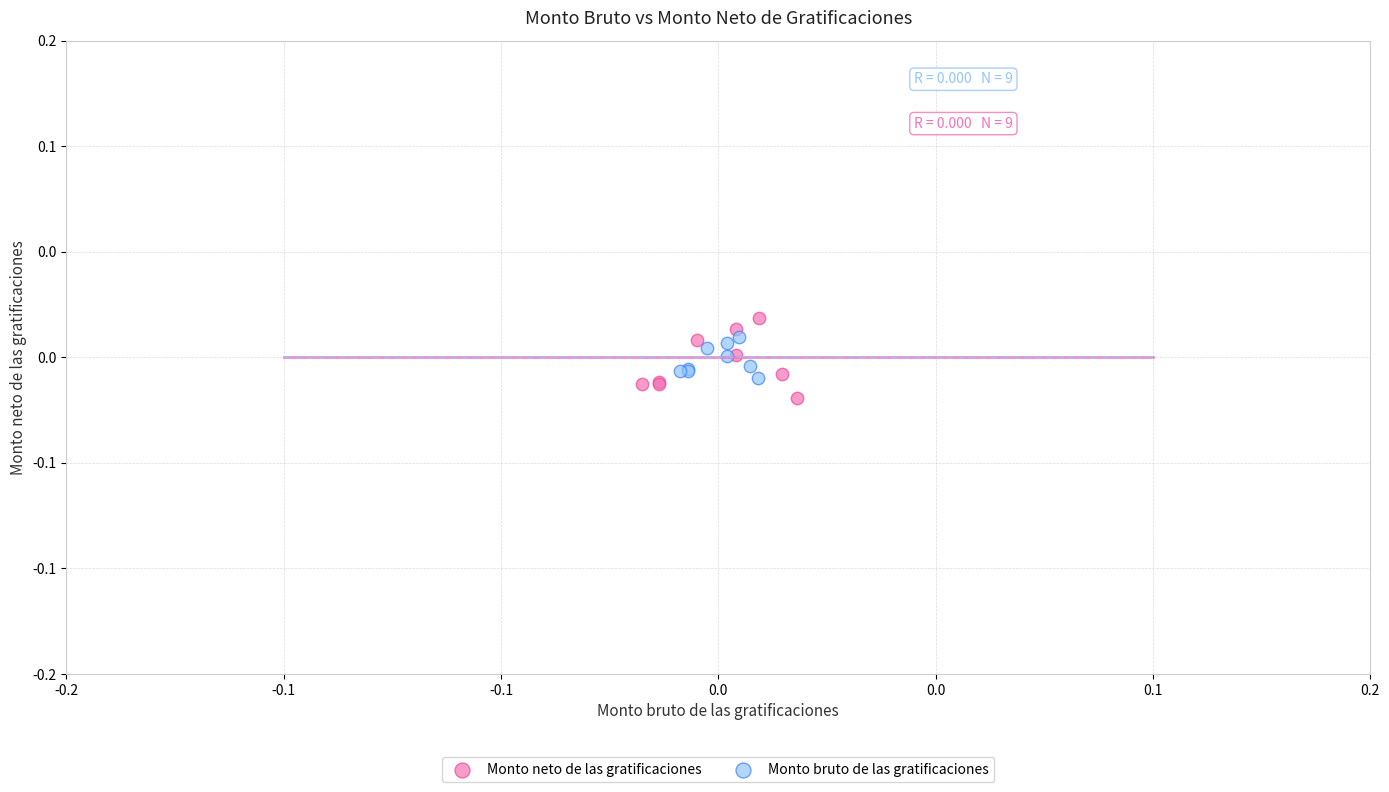

Which series reaches the maximum Y coordinate?

Monto neto de las gratificaciones